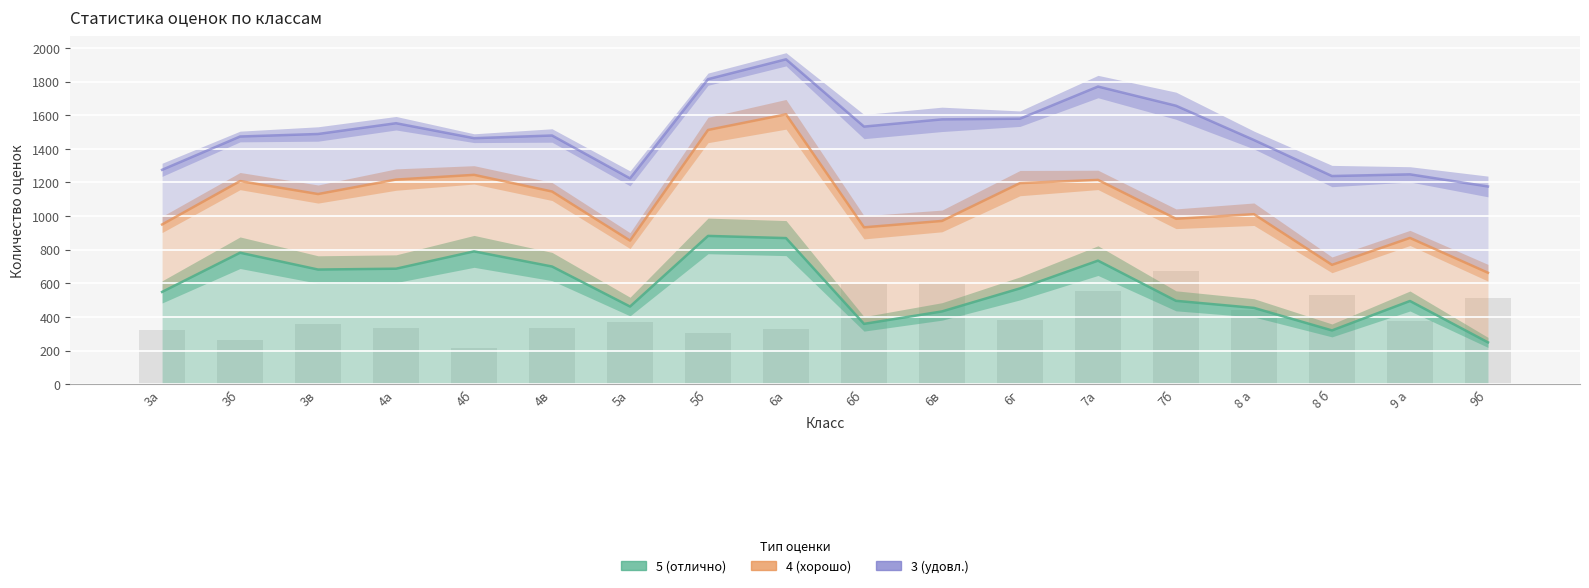

Does the chart contain any negative values?

No